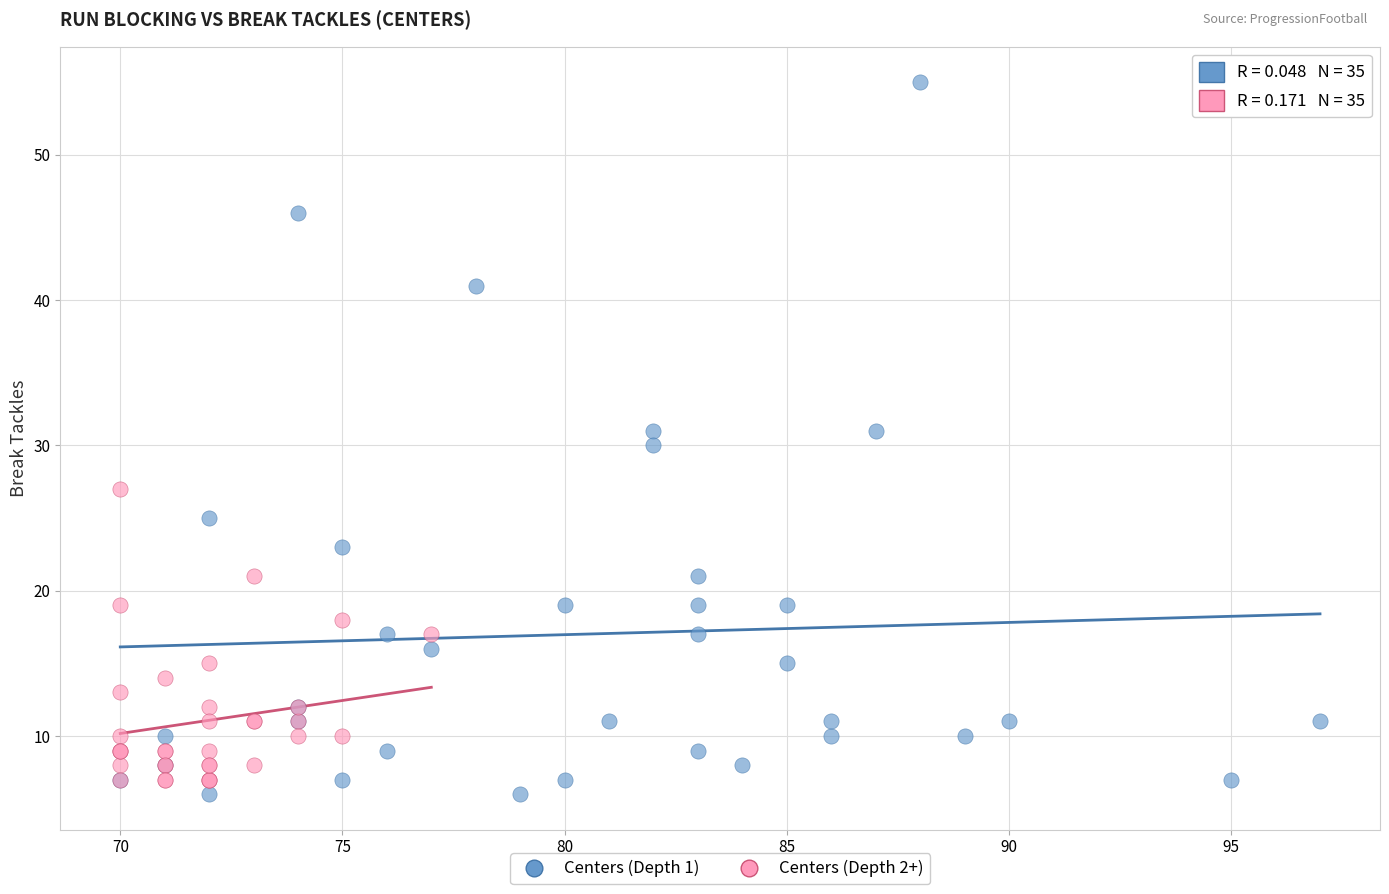

Which series reaches the minimum Y coordinate?

Centers (Depth 1)